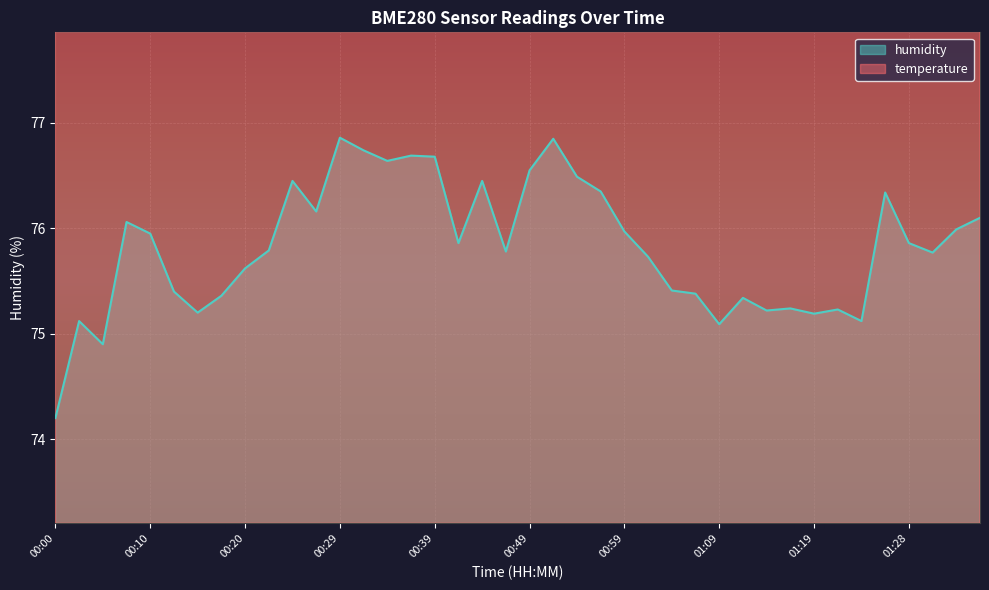

What is the minimum value shown in the chart?

74.2